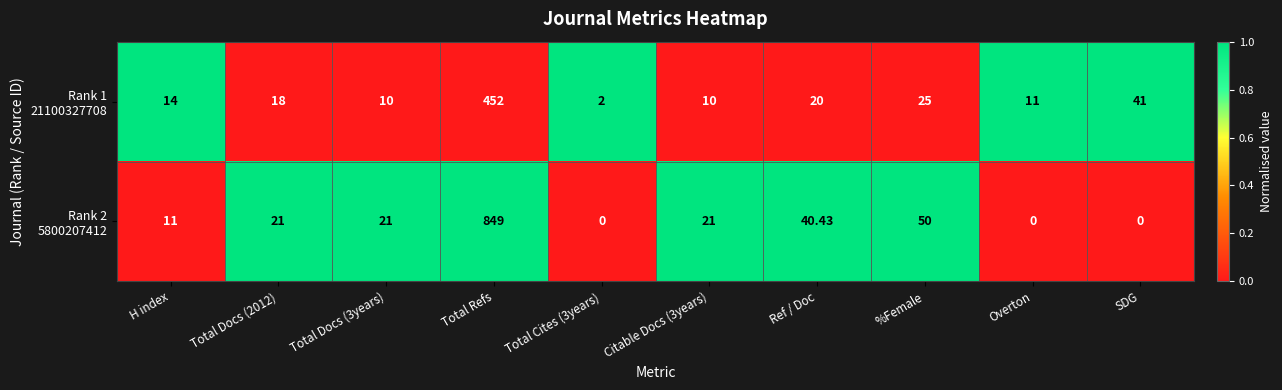

How many data points does each series have?

10